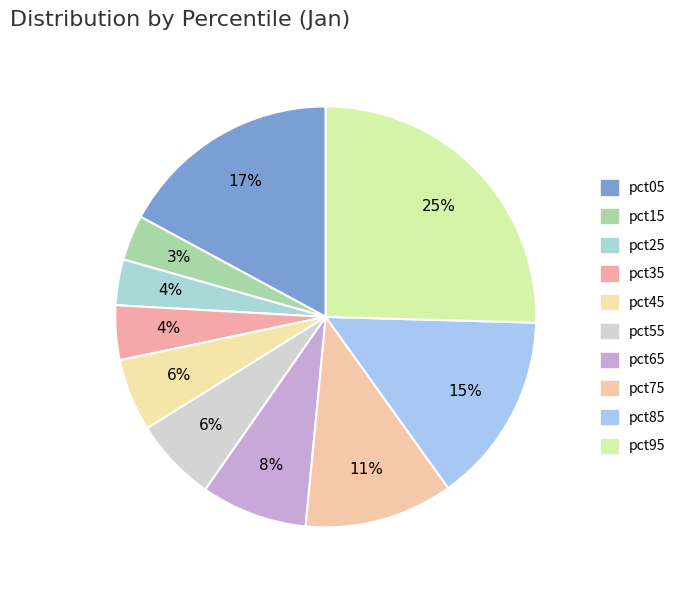

Which category has the biggest portion of the pie?

pct95